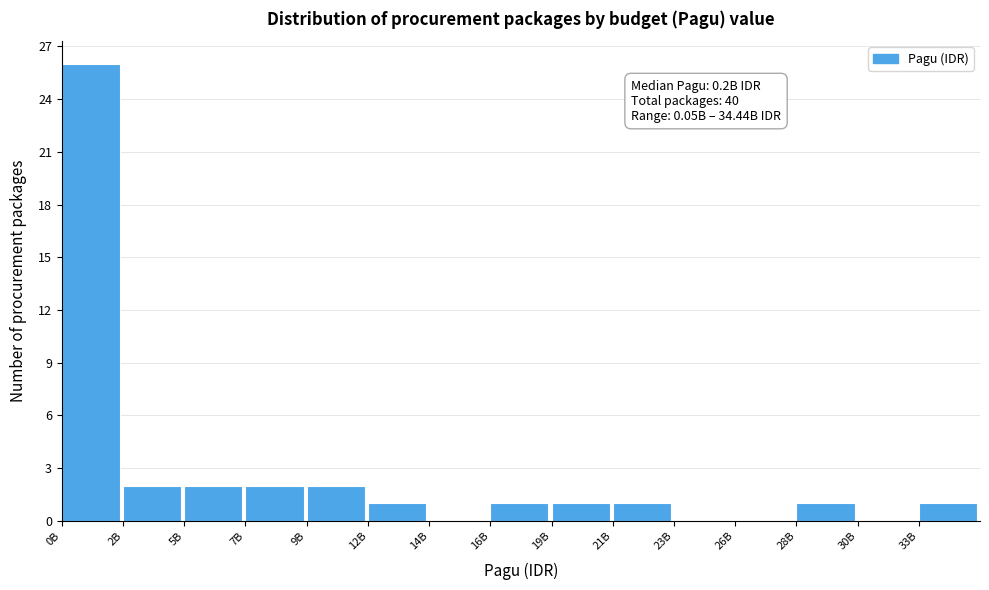

Reading left to right, list all the values displayed in this chart.

0B=26	2B=2	5B=2	7B=2	9B=2	12B=1	14B=0	16B=1	19B=1	21B=1	23B=0	26B=0	28B=1	30B=0	33B=1